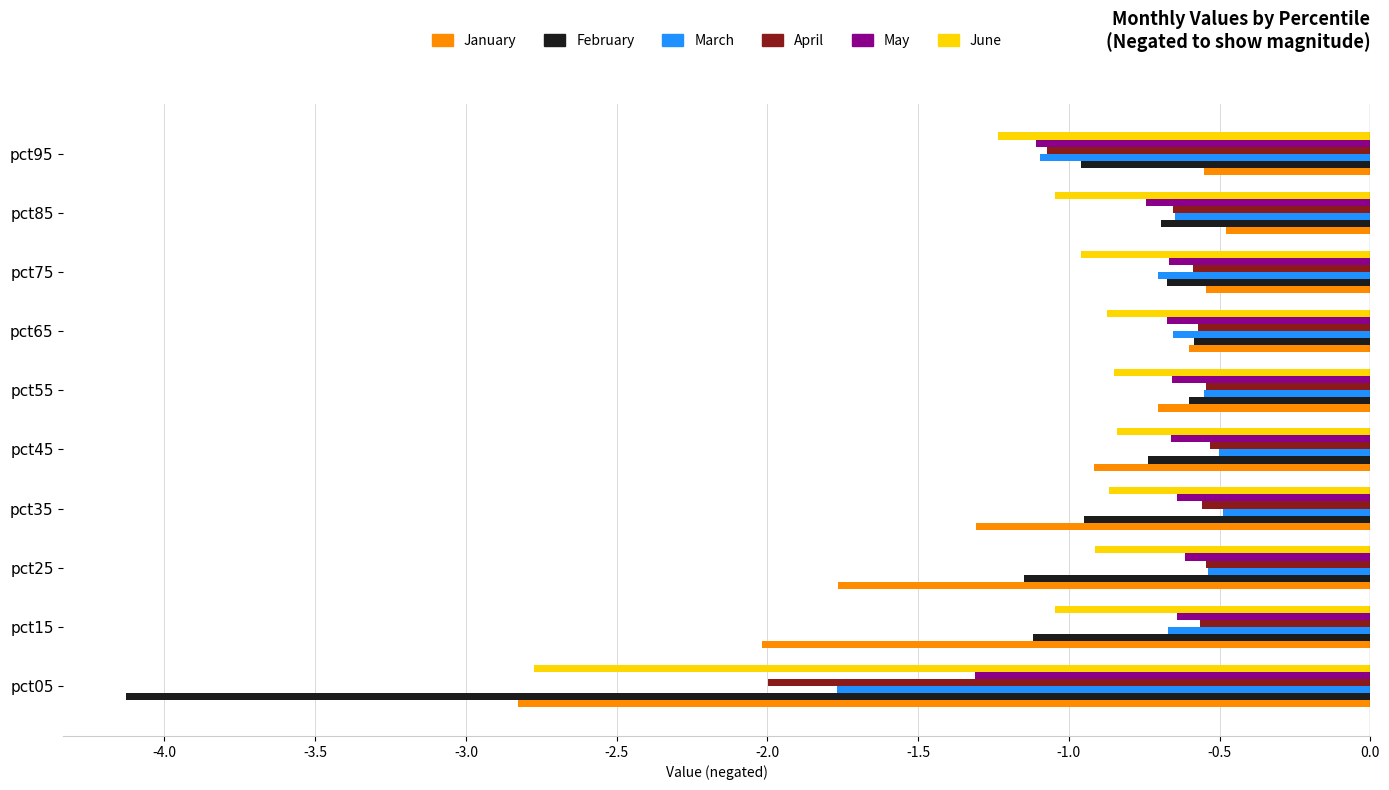

What is the total value across all series at pct75?

-4.1